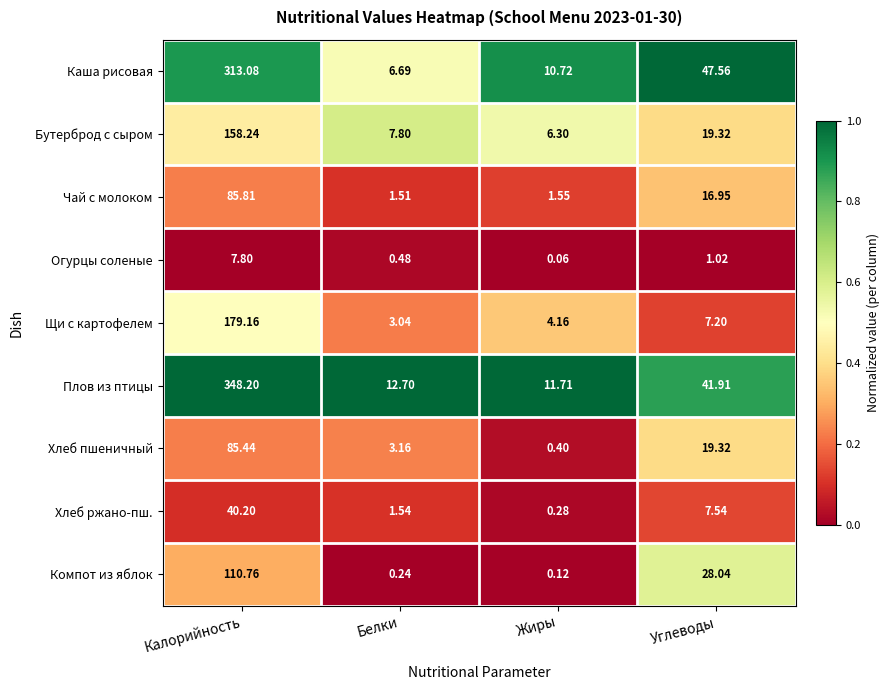

Where is Щи с картофелем nearest to the value 91?

Углеводы